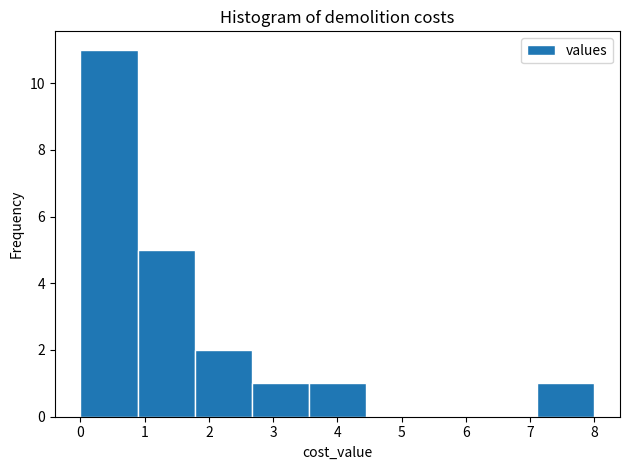

Reading left to right, transcribe this chart: for each bar, give the range it covers on the x-axis and its height. Neither the bar edges nor the heights are printed on the chart, so give them approximately, as read against the axes.

0.0 to 0.9: 11
0.9 to 1.8: 5
1.8 to 2.7: 2
2.7 to 3.6: 1
3.6 to 4.4: 1
4.4 to 5.3: 0
5.3 to 6.2: 0
6.2 to 7.1: 0
7.1 to 8.0: 1